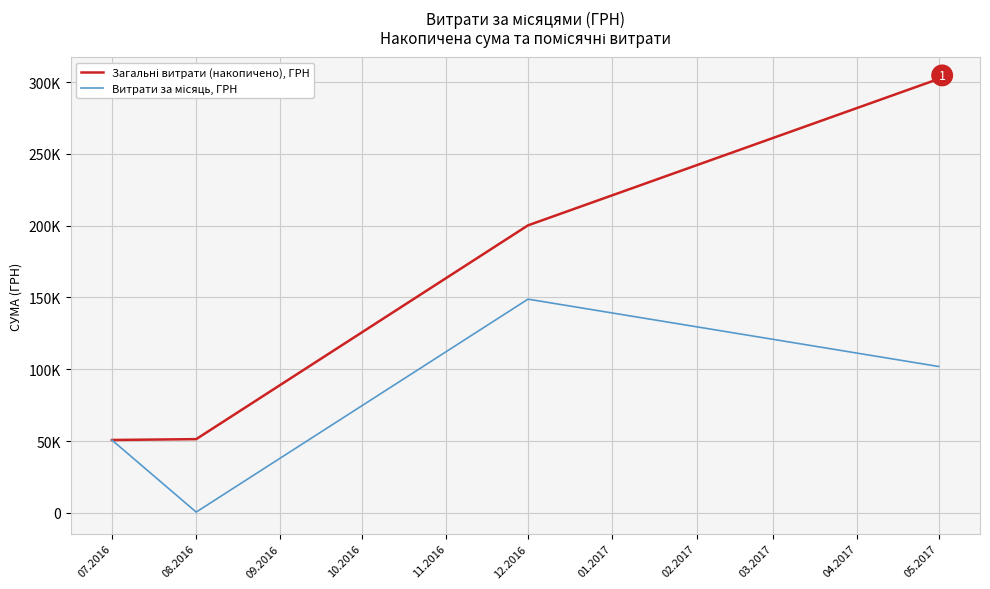

How many interior local peaks does the Витрати за місяць, ГРН series have?

1